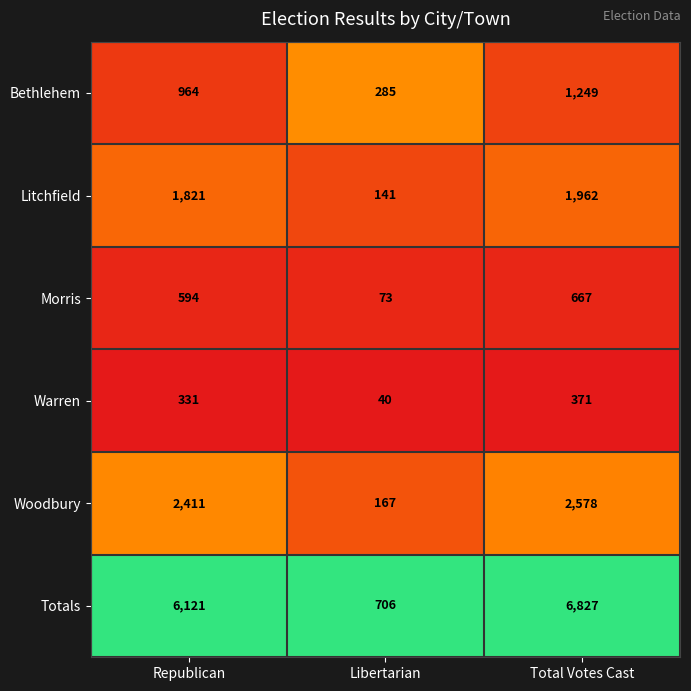

List the series in order of their peak value, lowest first.

Warren, Morris, Bethlehem, Litchfield, Woodbury, Totals